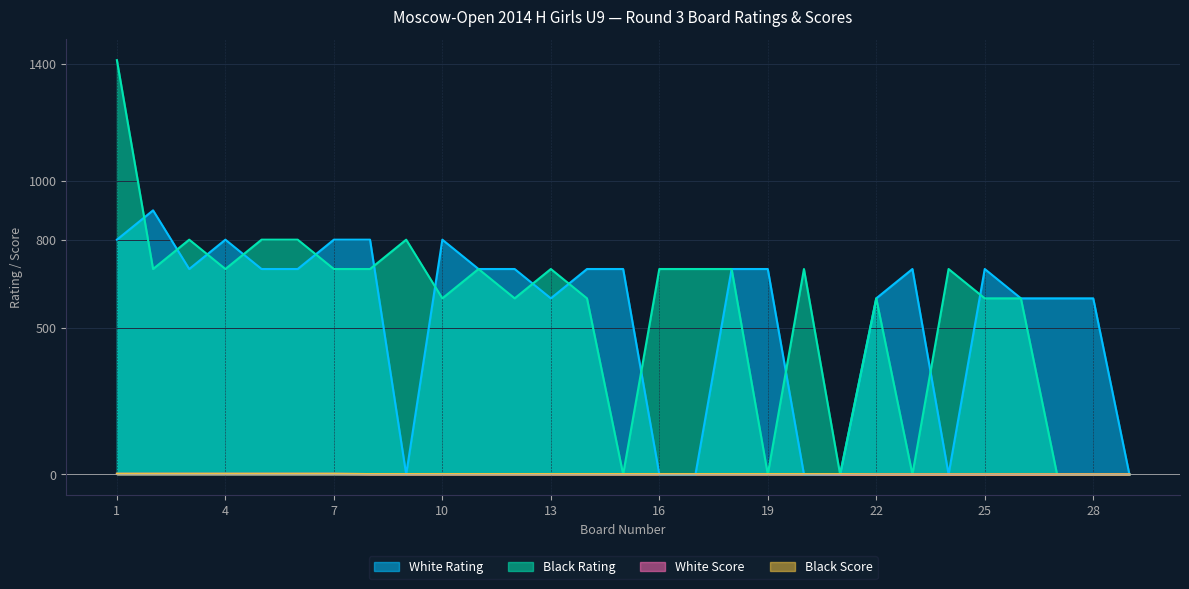

What is the spread (max minus min) of values at 6?

798